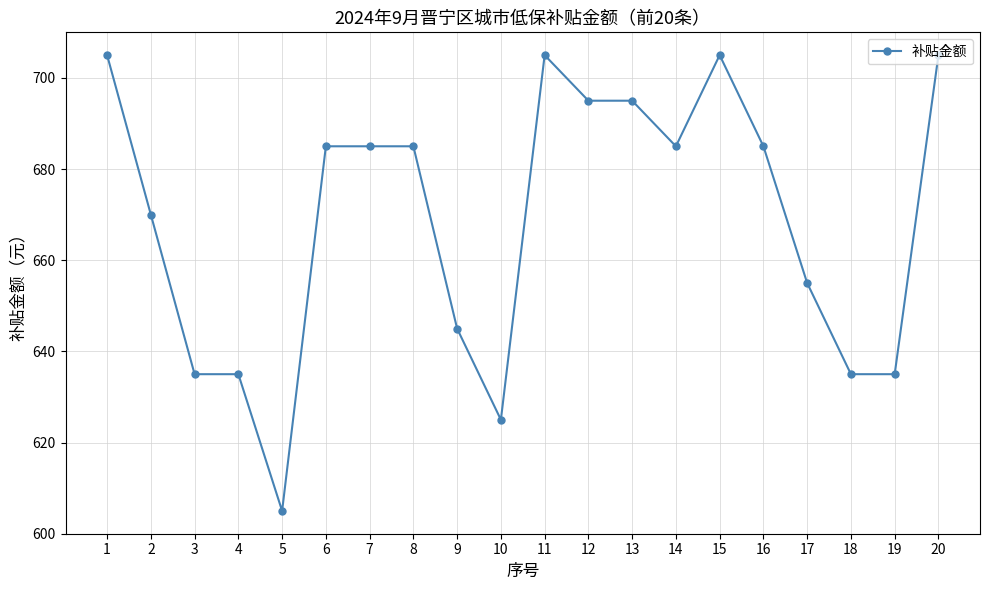

What value does the data have at 8?

685